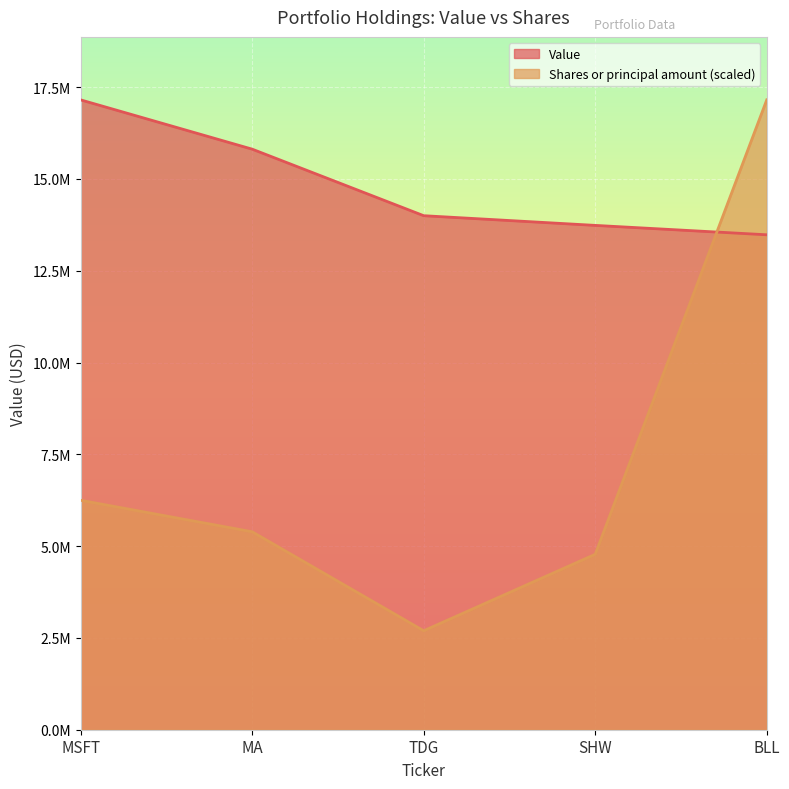

What is the label of the 2nd point from the left?

MA